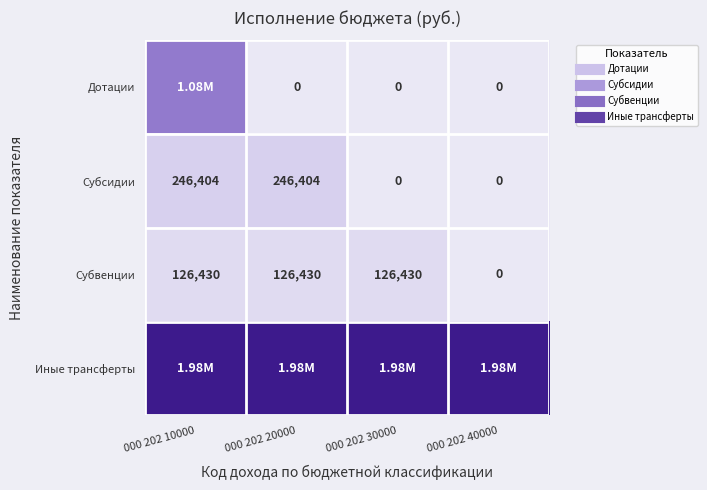

At which category is the sum across all series the highest?

000 202 10000